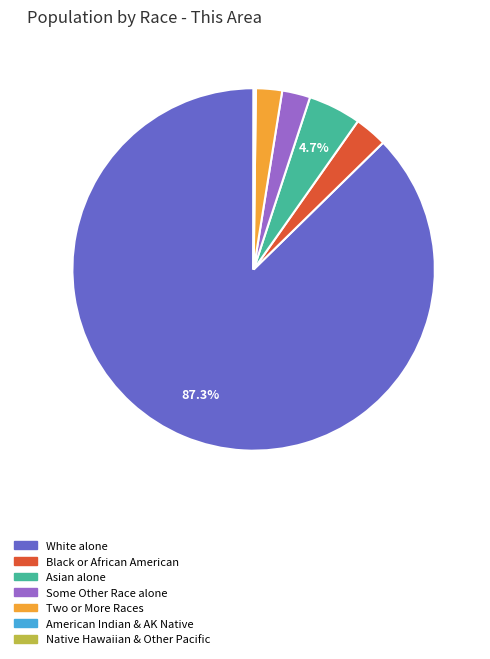

Does White alone account for over 50% of the chart?

Yes